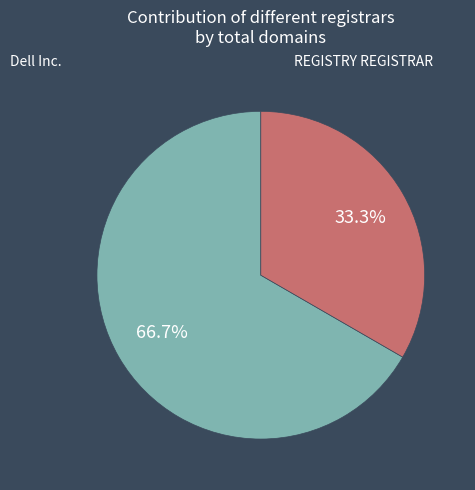

Count the number of slices in the pie.

2